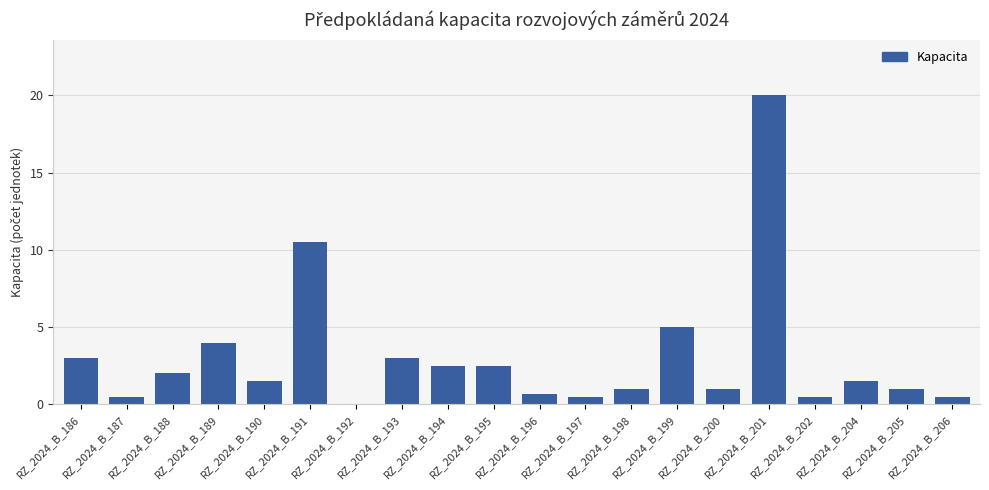

What is the difference between the values at RZ_2024_B_195 and RZ_2024_B_189?

1.5